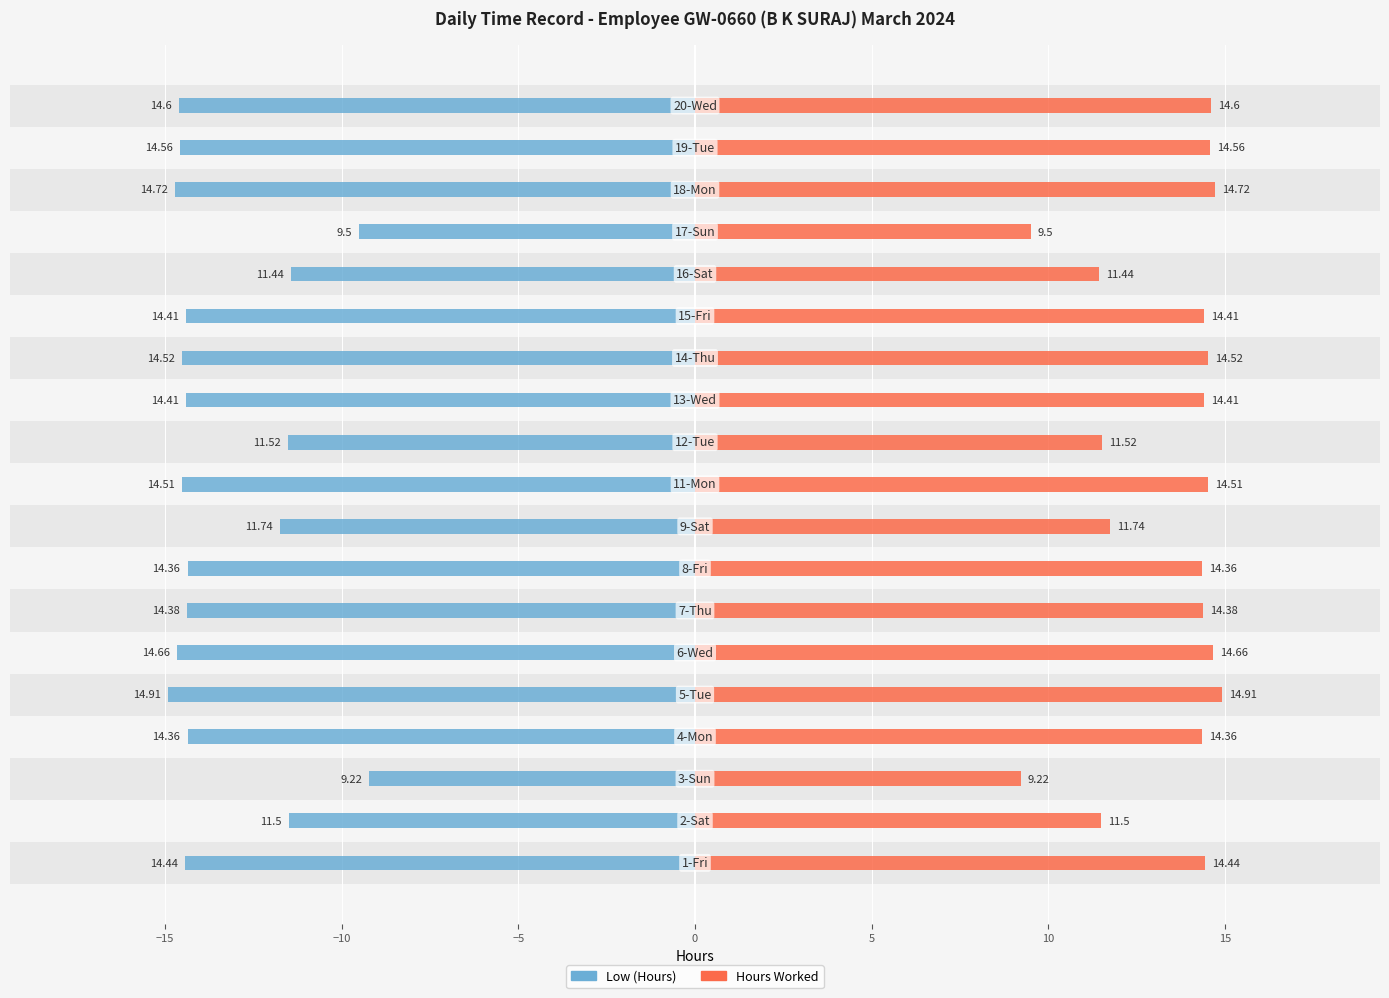

How many bars are there in each group?

2